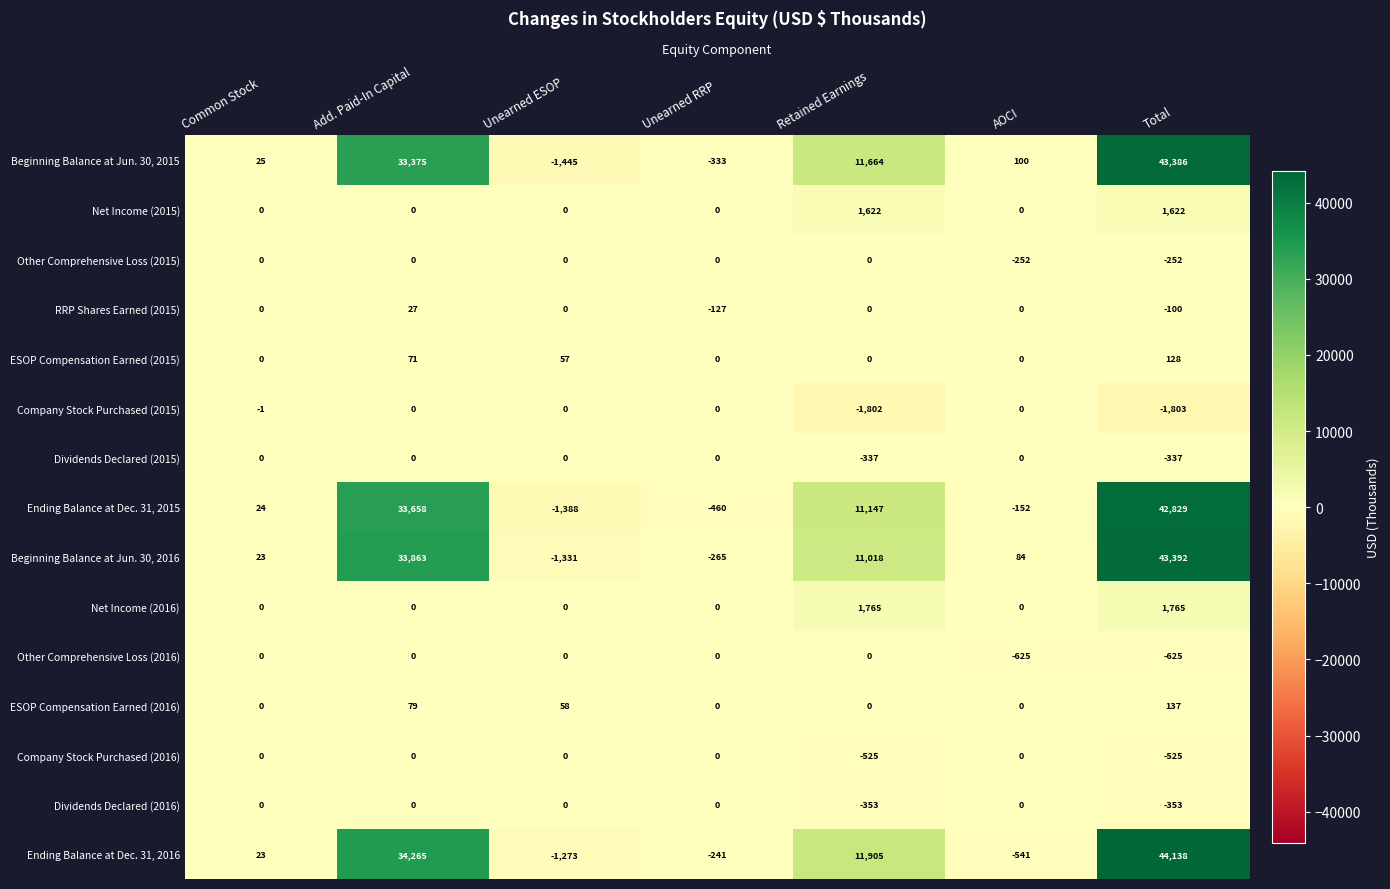

List the labels in order of Beginning Balance at Jun. 30, 2016 value, largest first.

Total, Add. Paid-In Capital, Retained Earnings, AOCI, Common Stock, Unearned RRP, Unearned ESOP